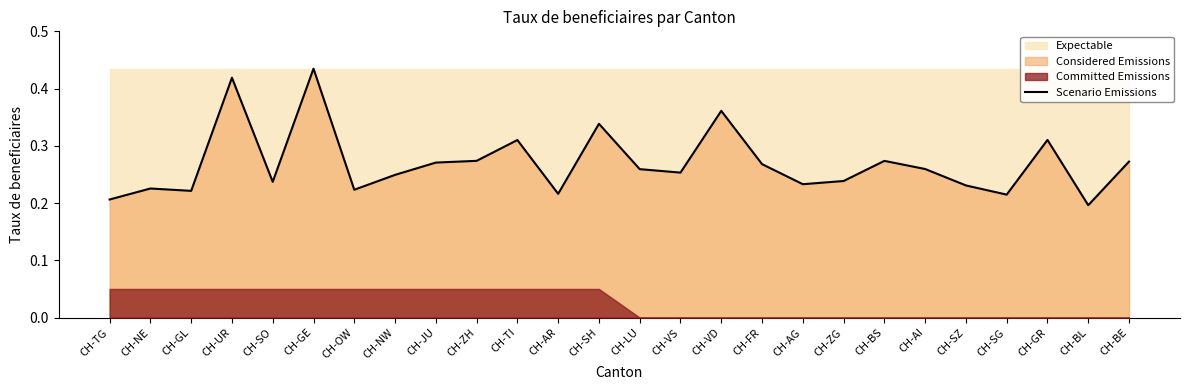

Does the chart display data point markers on the line(s)?

No